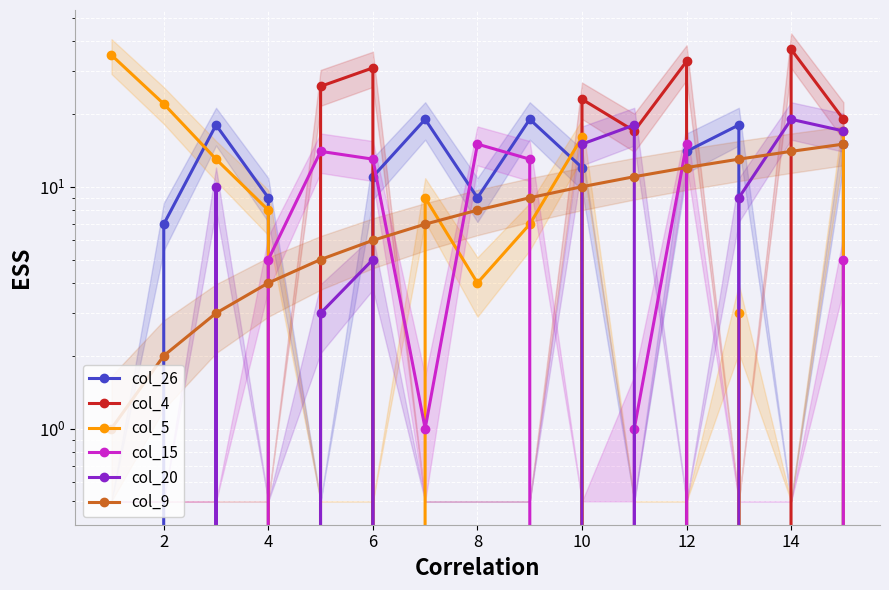

The value of col_5 at 10 is -14. True or false?

False